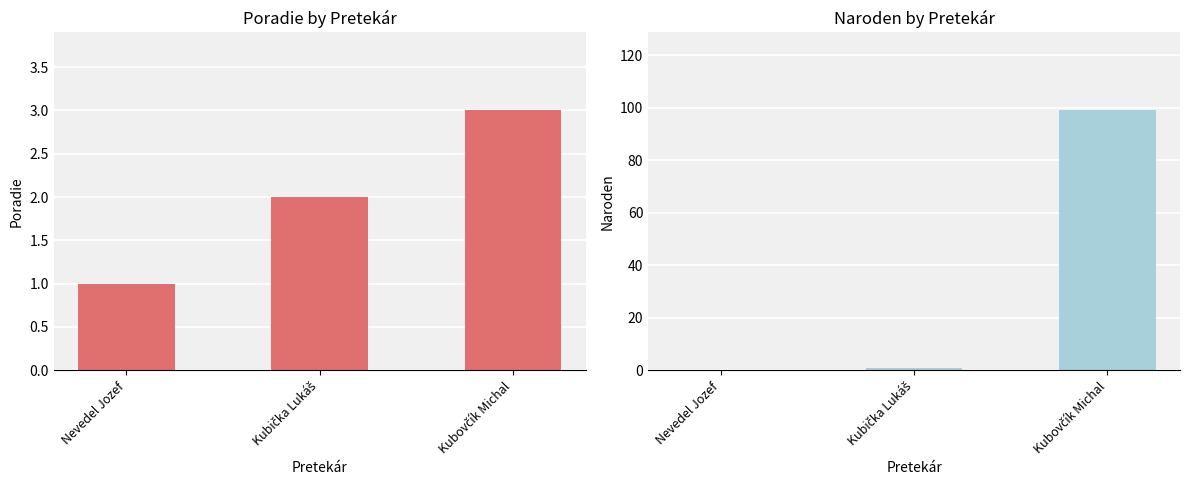

What is the difference between the maximum and minimum values in the Naroden series?

99